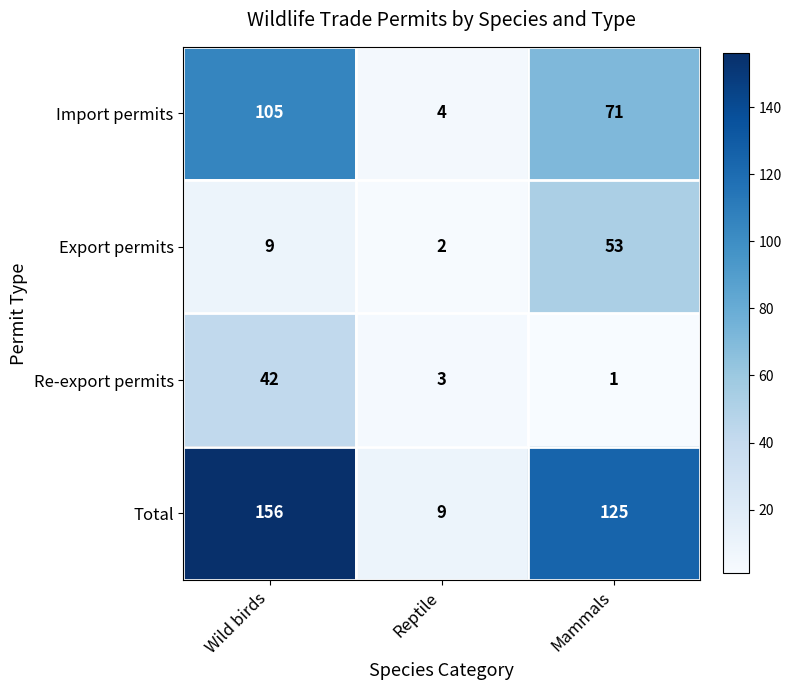

At which category is the sum across all series the highest?

Wild birds